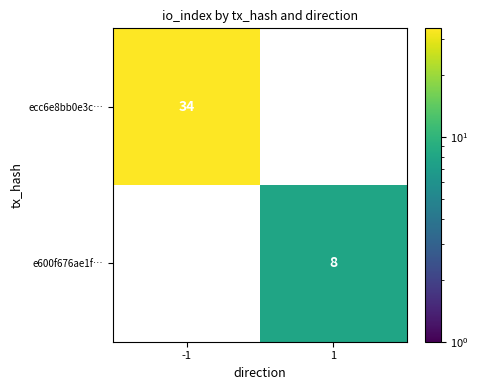

Where is ecc6e8bb0e3c… nearest to the value 34?

-1